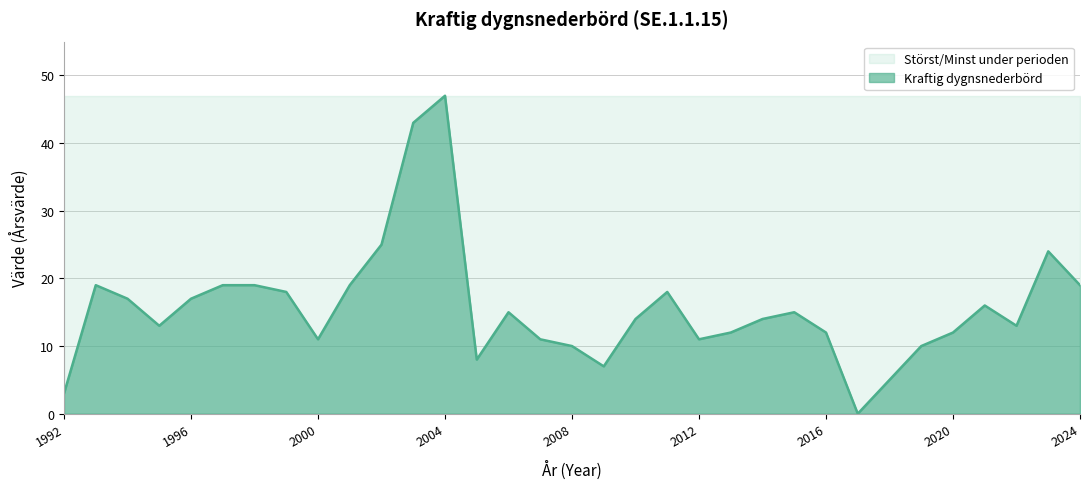

Rank the series by their average value, from highest to lowest.

Störst/Minst under perioden, Kraftig dygnsnederbörd